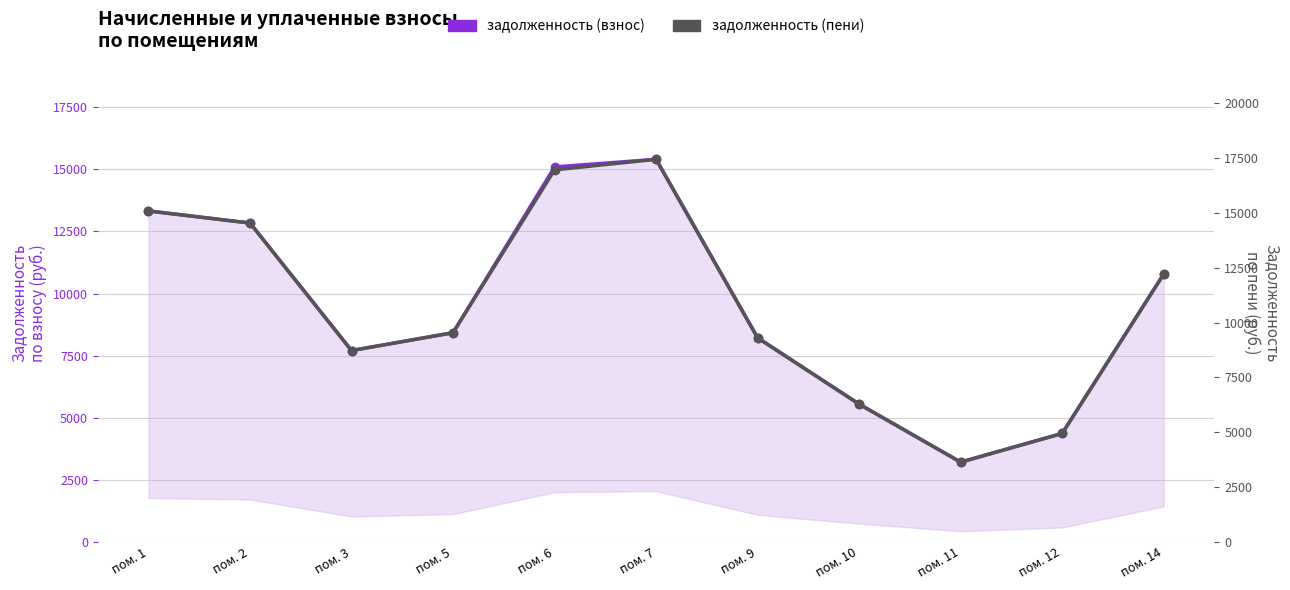

True or false: задолженность (взнос) and задолженность (пени) cross at least once.

False